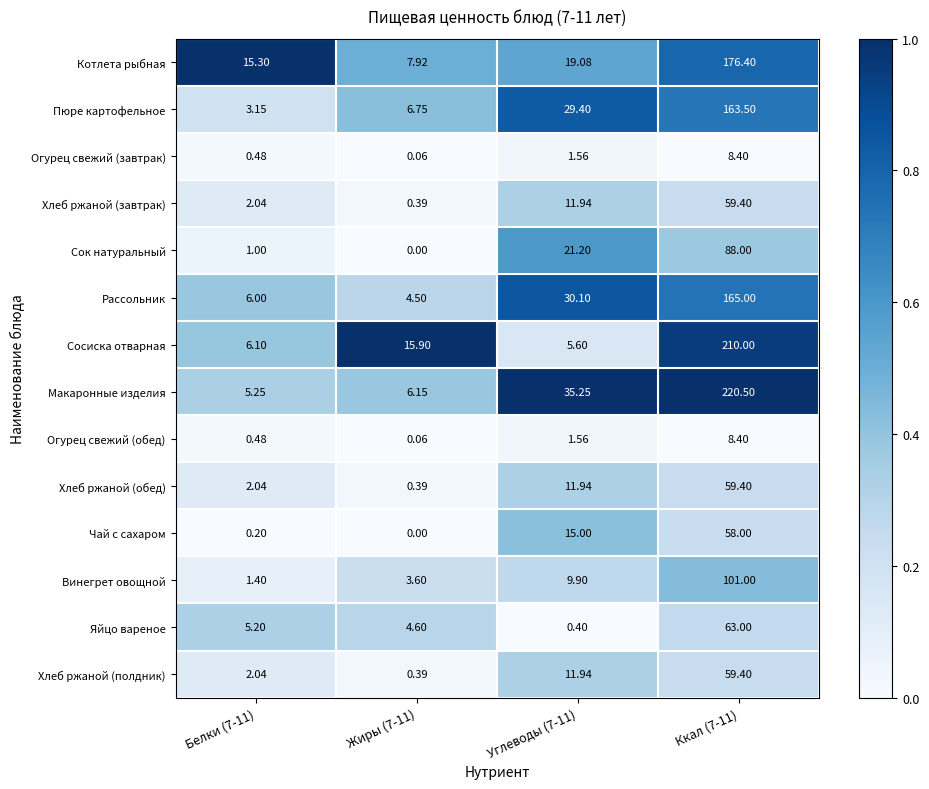

Which series has the largest range (max minus min)?

Макаронные изделия